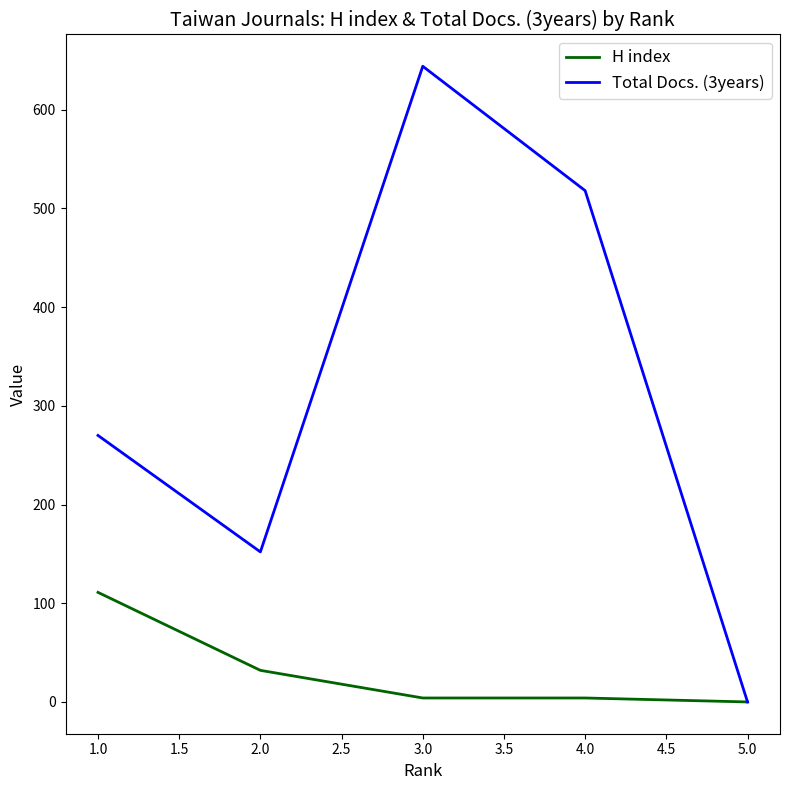

What is the average value of the H index series?

30